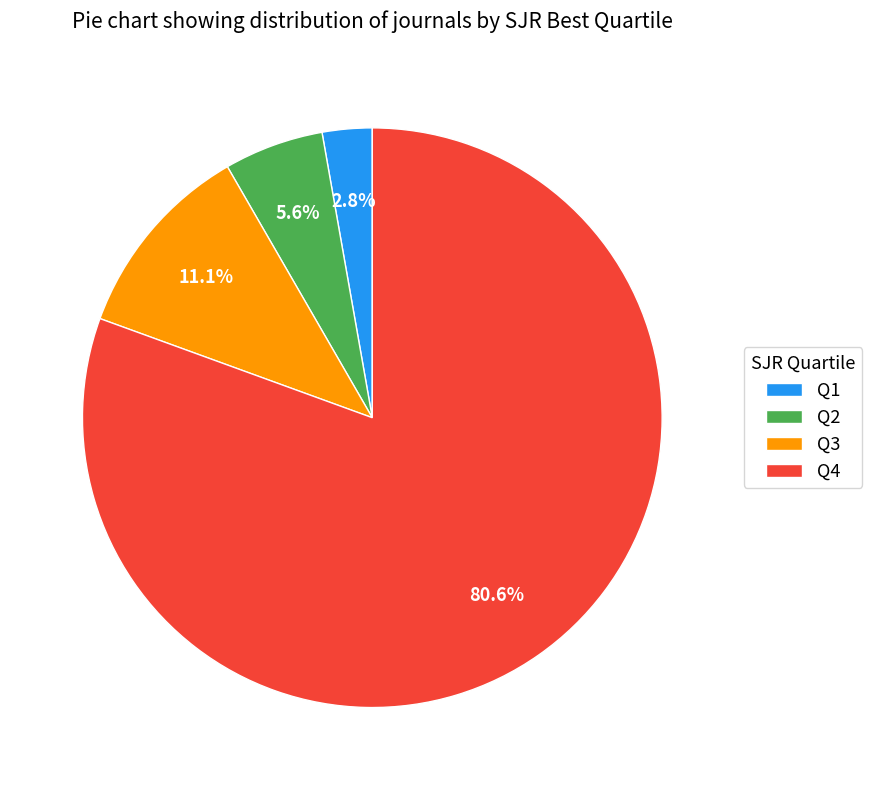

Which has a higher value, Q4 or Q2?

Q4